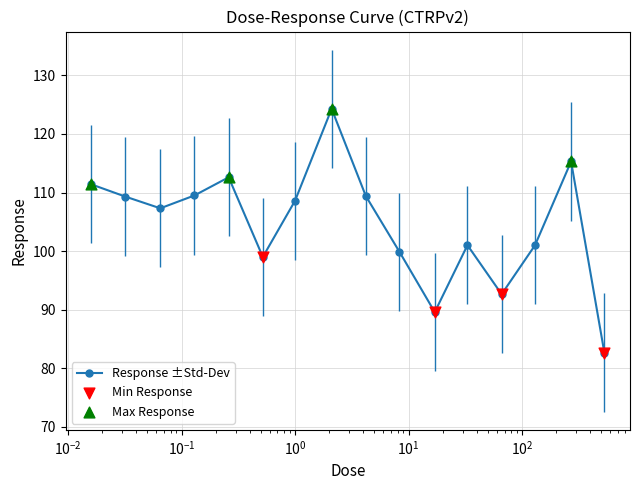

What is the value of the 11th point from the left?

89.6